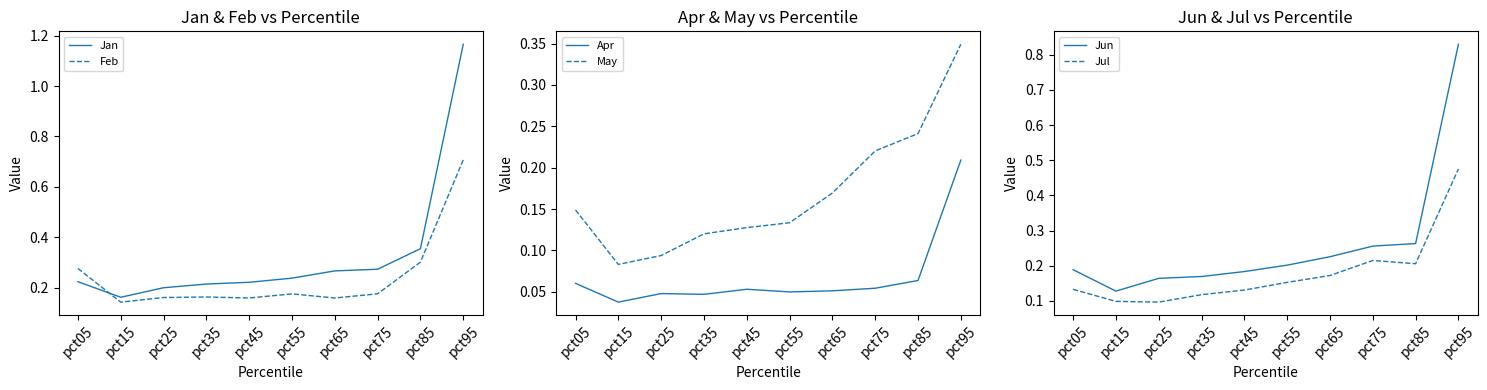

What is the difference between the Feb values at pct05 and pct75?

0.1